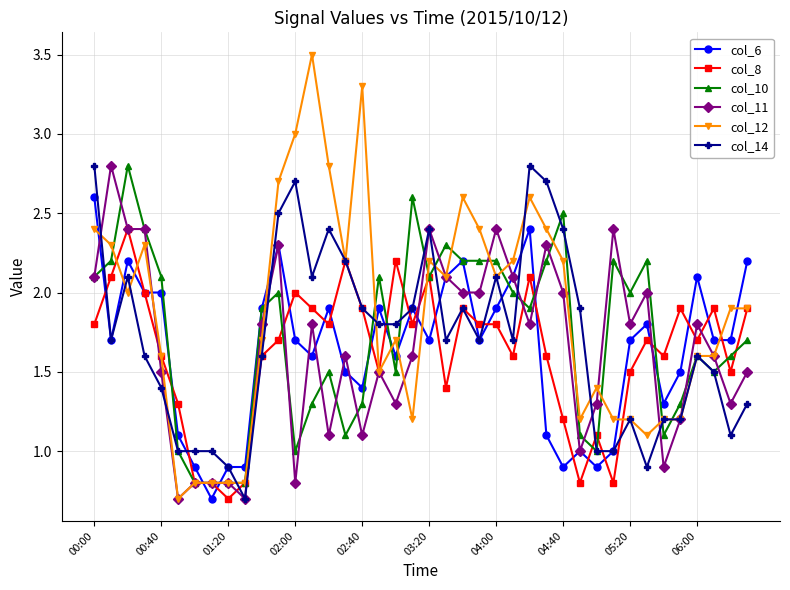

What is the minimum value shown in the chart?

0.7